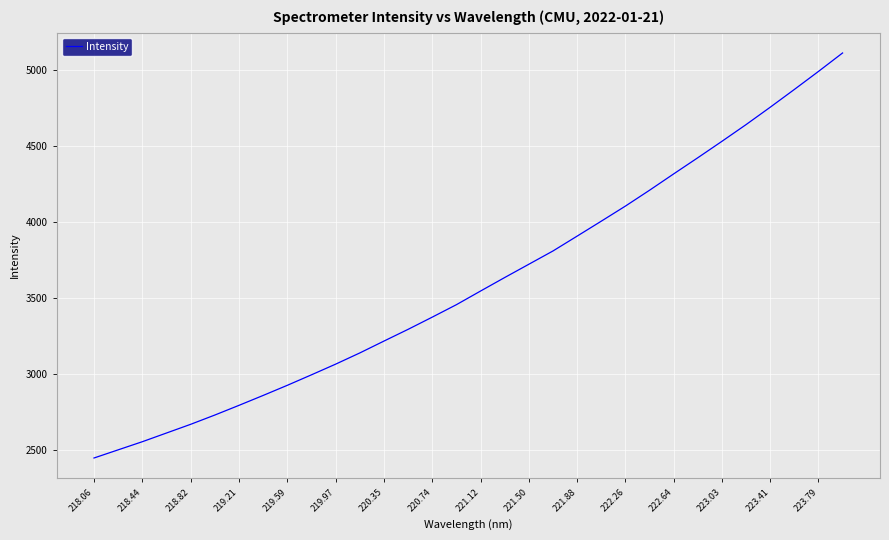

What is the maximum value shown in the chart?

5114.6